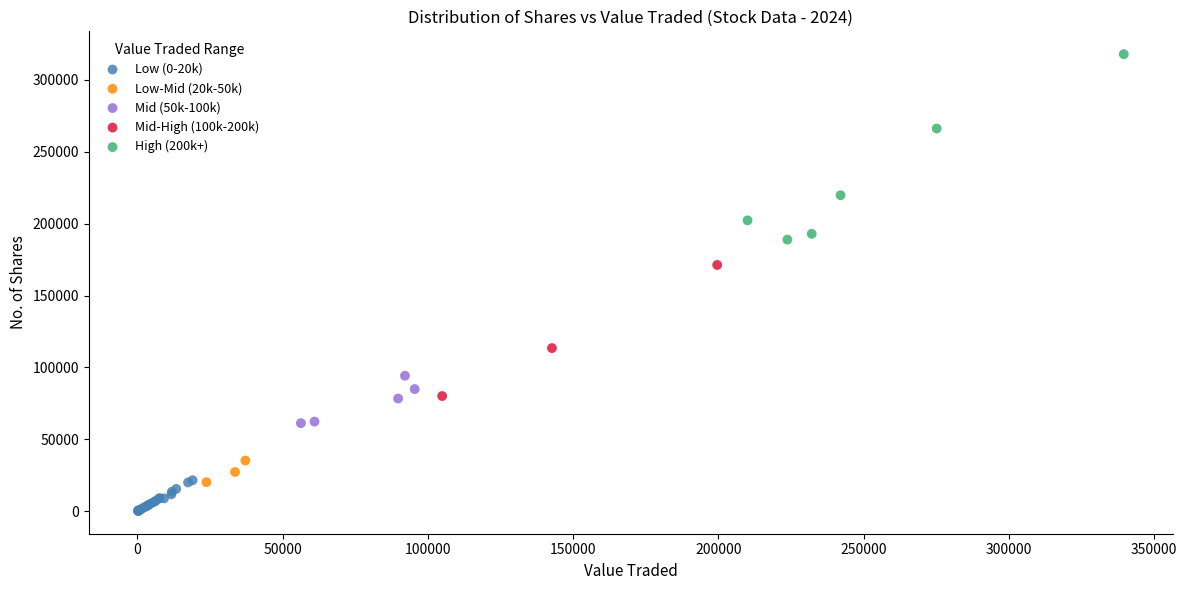

Which series reaches the minimum Y coordinate?

Low (0-20k)